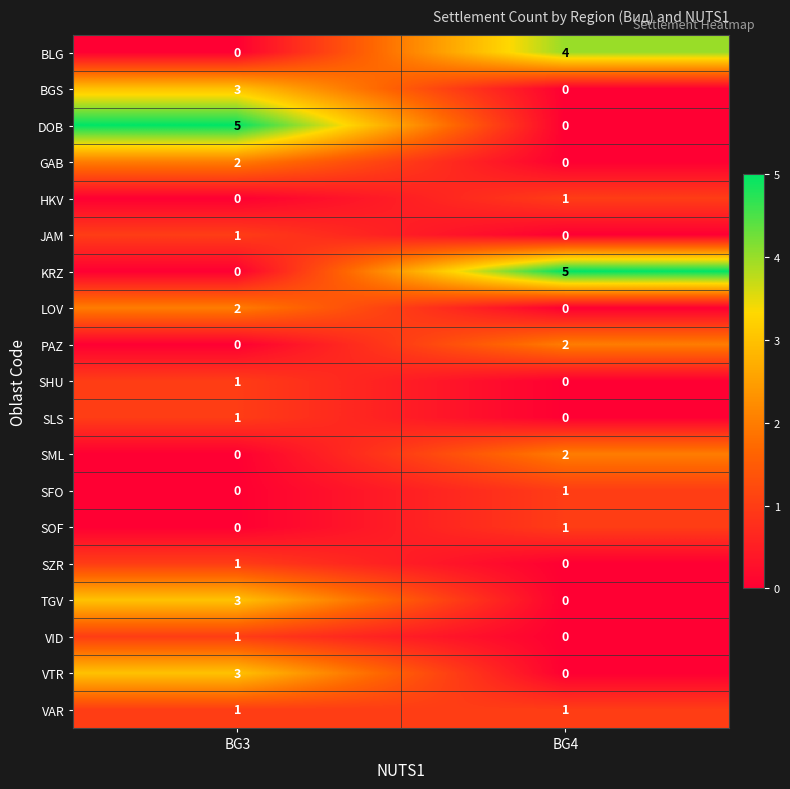

What is the sum of all BGS values?

3